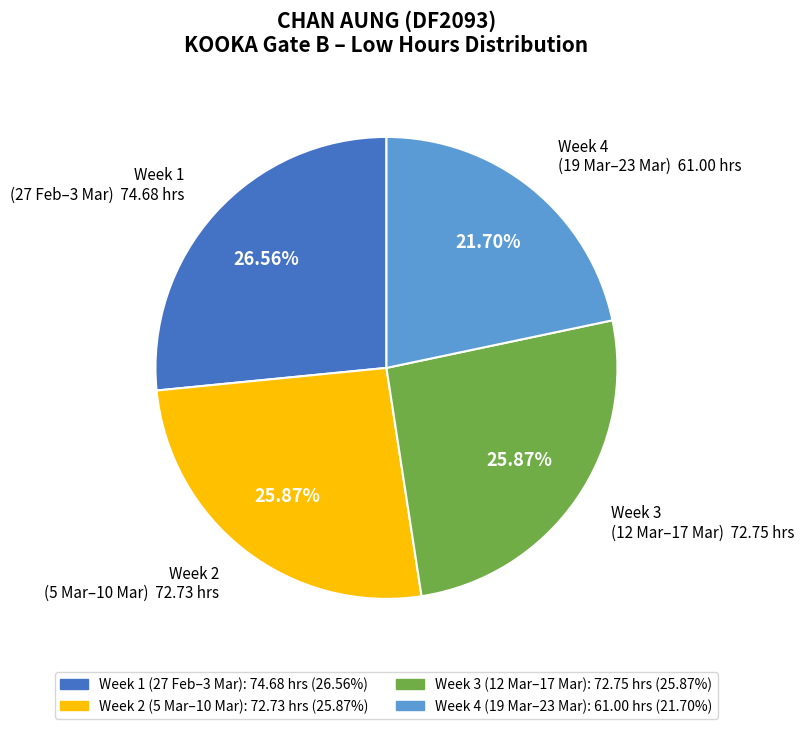

Is there a majority slice in this chart?

No